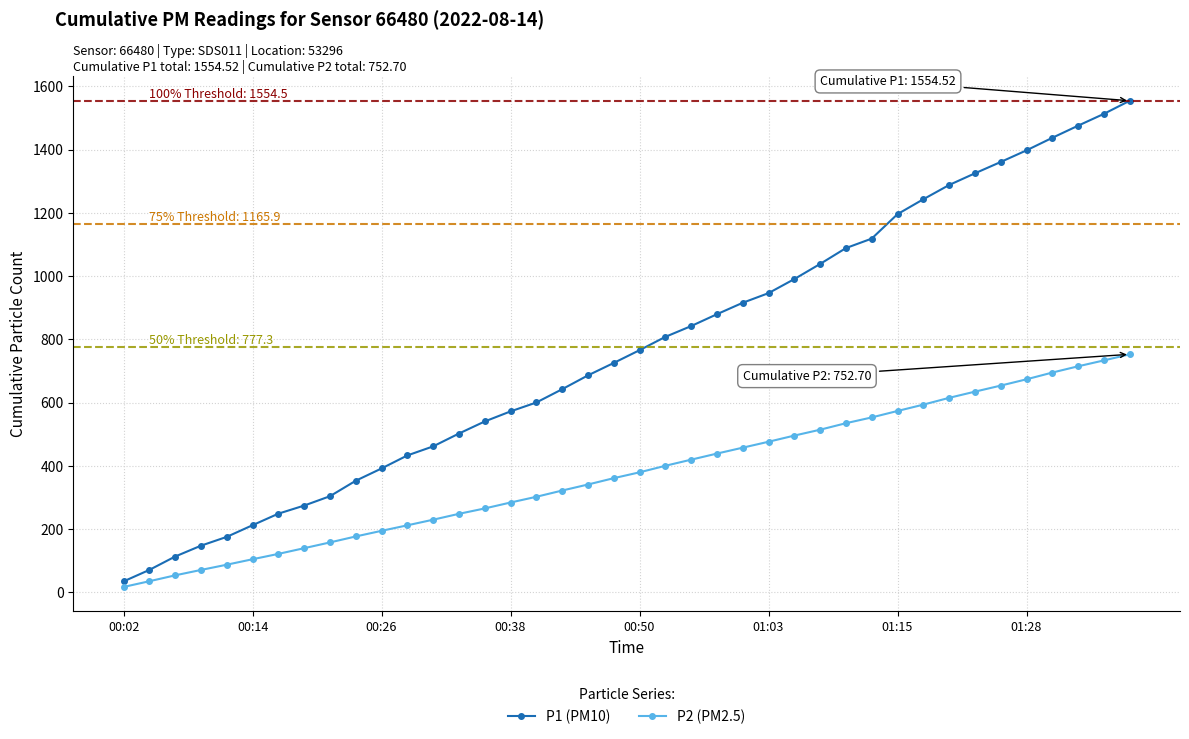

True or false: P1 (PM10) and P2 (PM2.5) cross at least once.

False